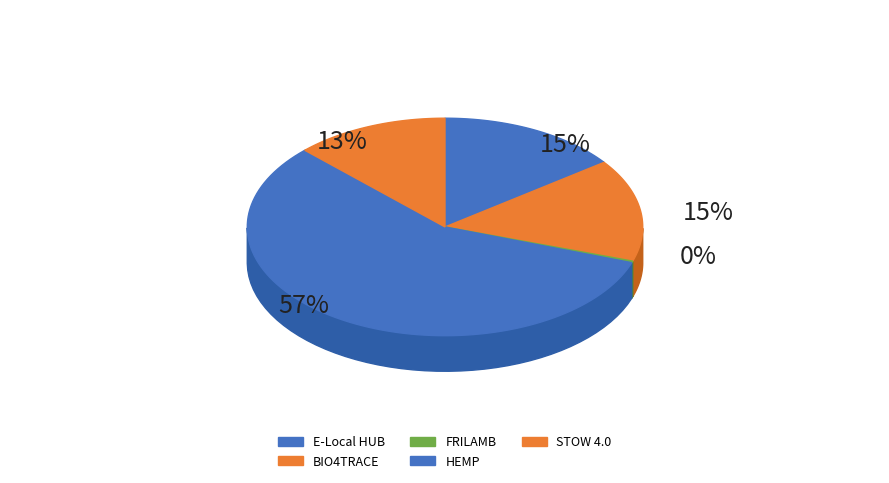

To the nearest percent, what is the average slice percentage?

20%